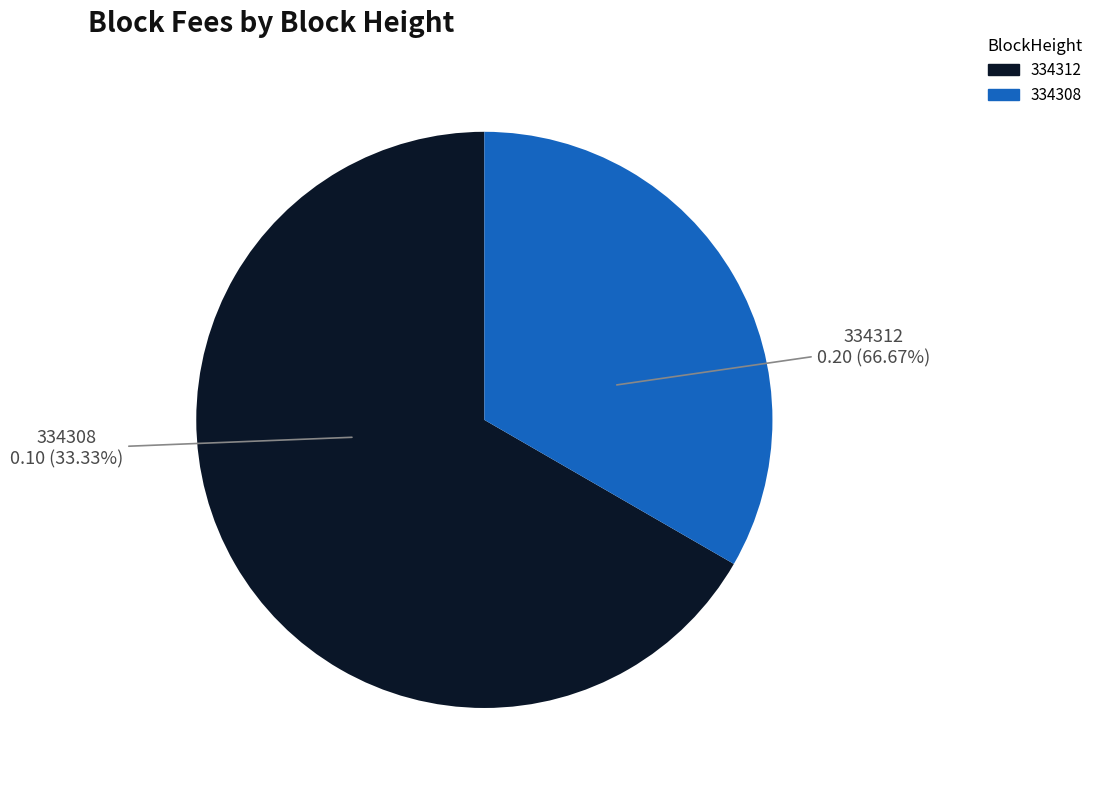

True or false: 334308 accounts for 33% of the total.

True